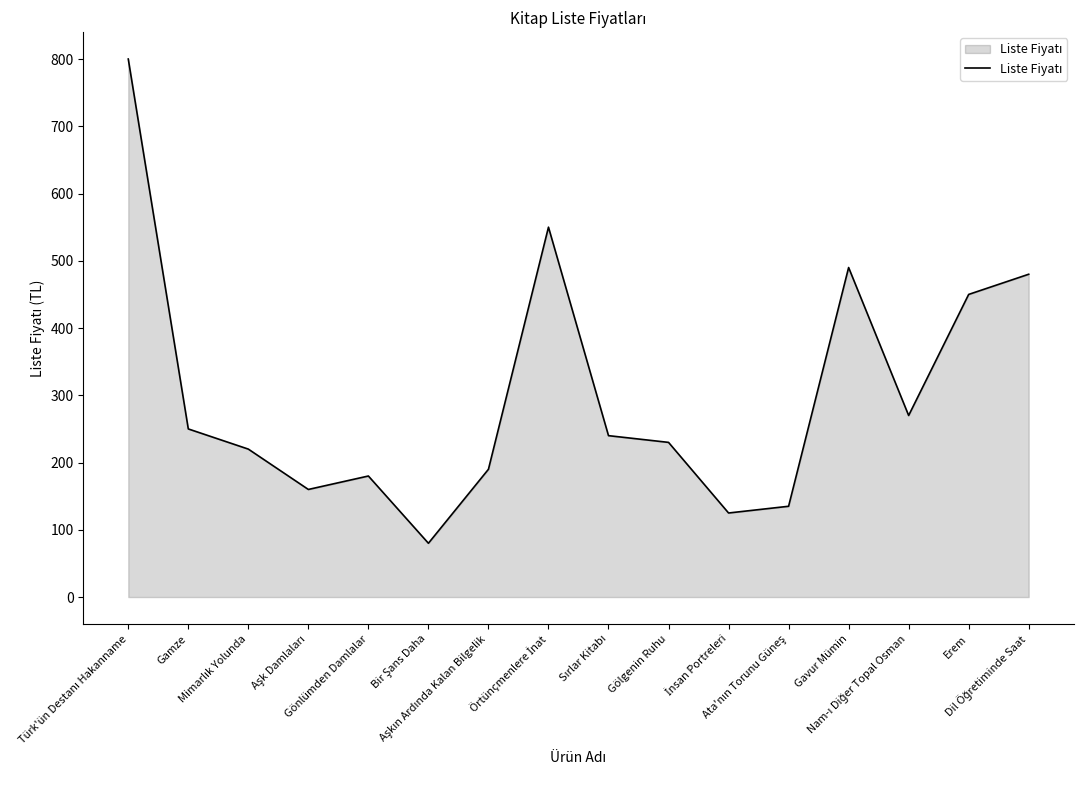

How many values are below 240?

8